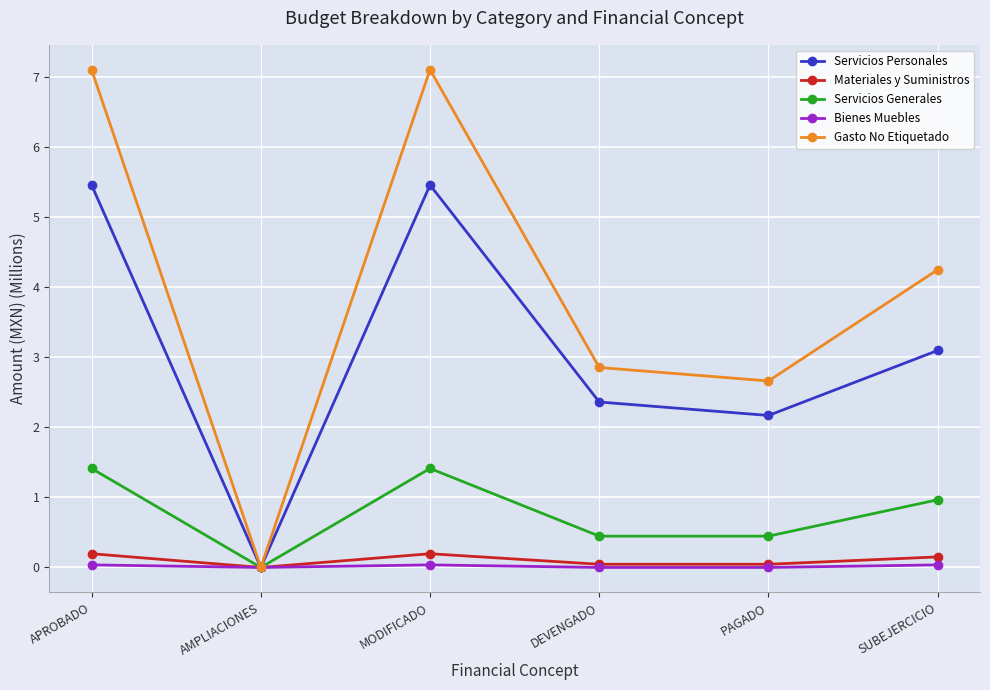

How many data points in Servicios Generales are above 0?

5